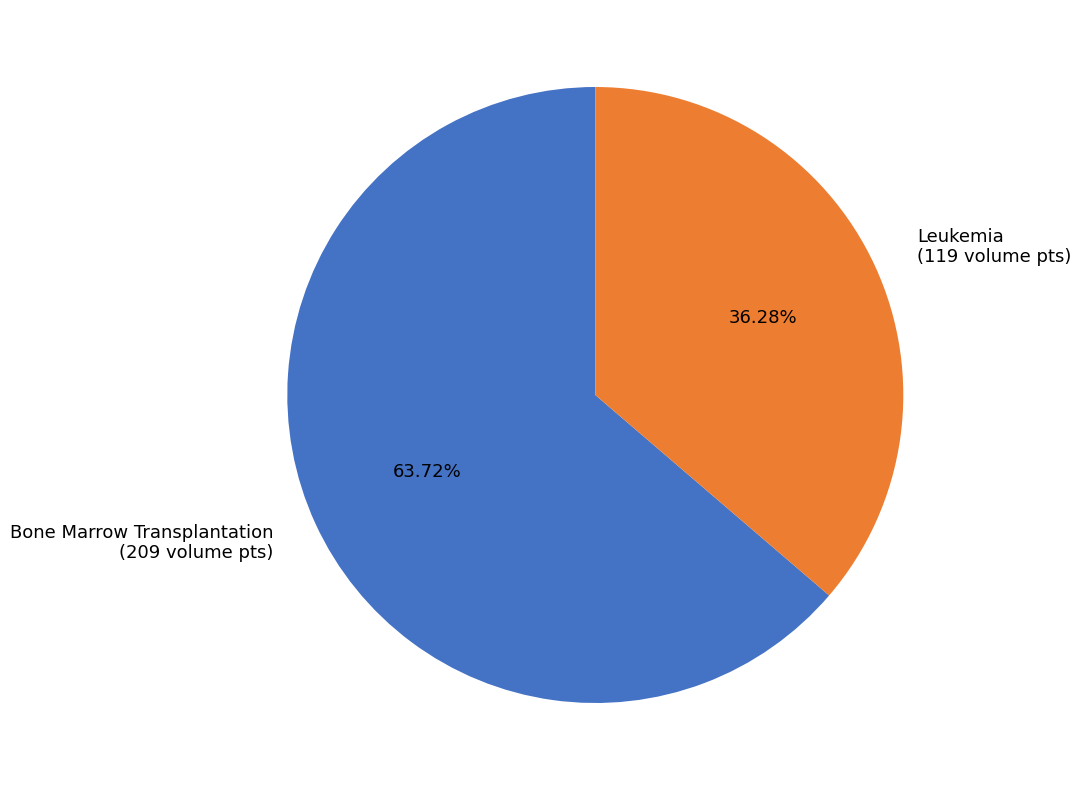

Which category has the biggest portion of the pie?

Bone Marrow Transplantation